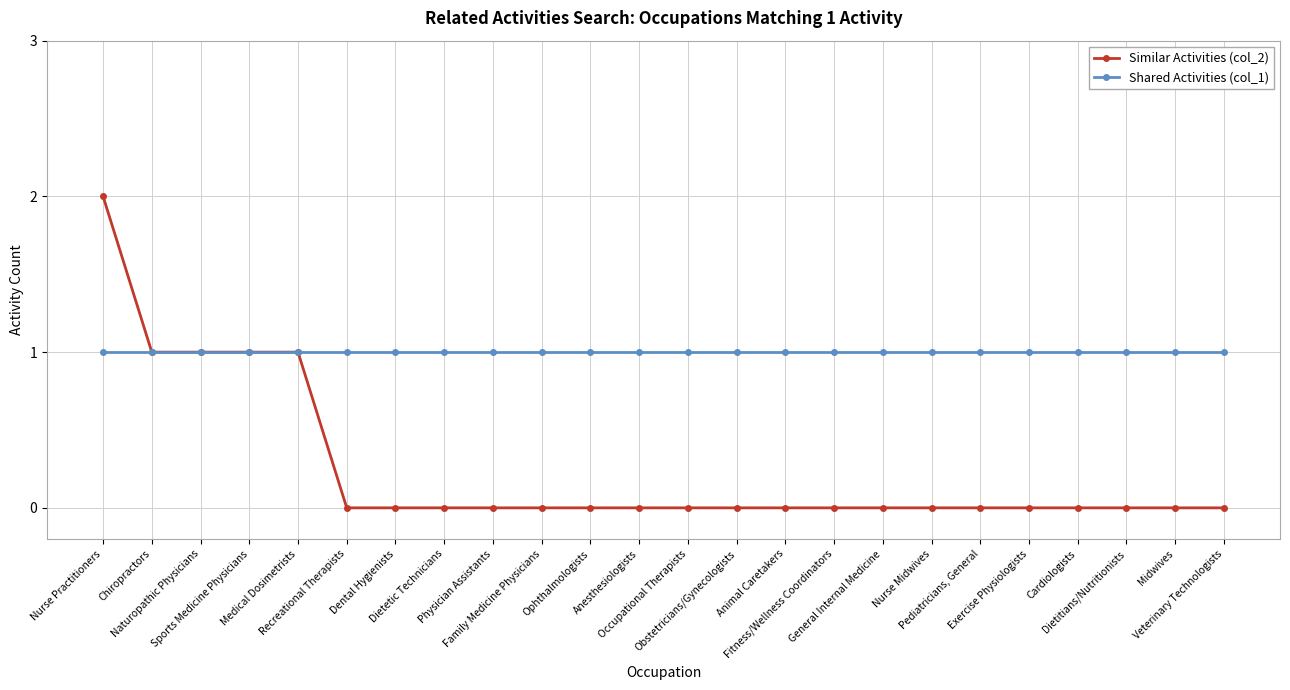

List the series in order of their peak value, highest first.

Similar Activities (col_2), Shared Activities (col_1)